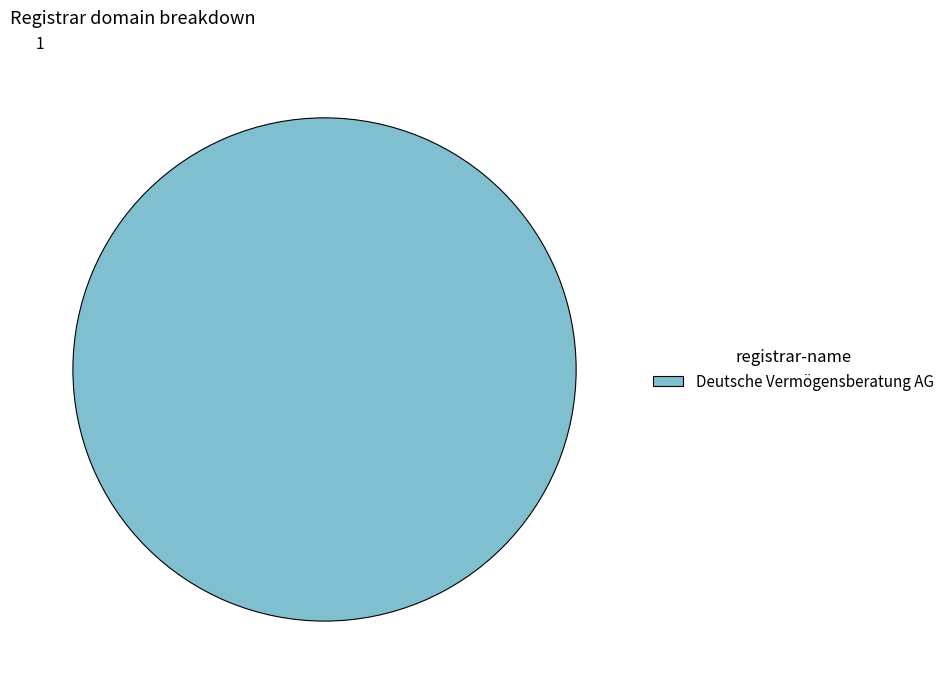

Is there any slice that represents more than half of the pie?

Yes